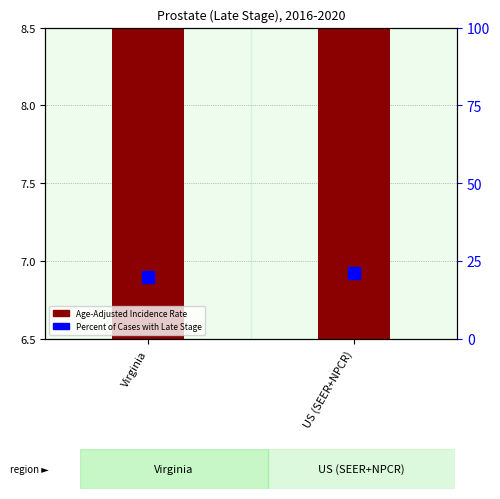

What is the sum of all values?

40.9